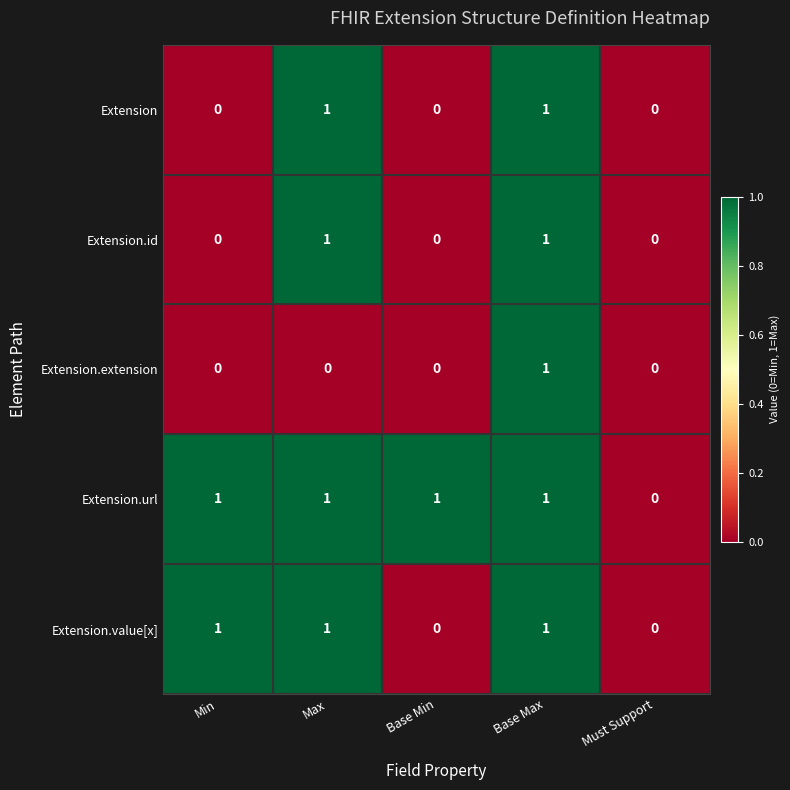

True or false: Extension.value[x] has a value of 0 at Max.

False